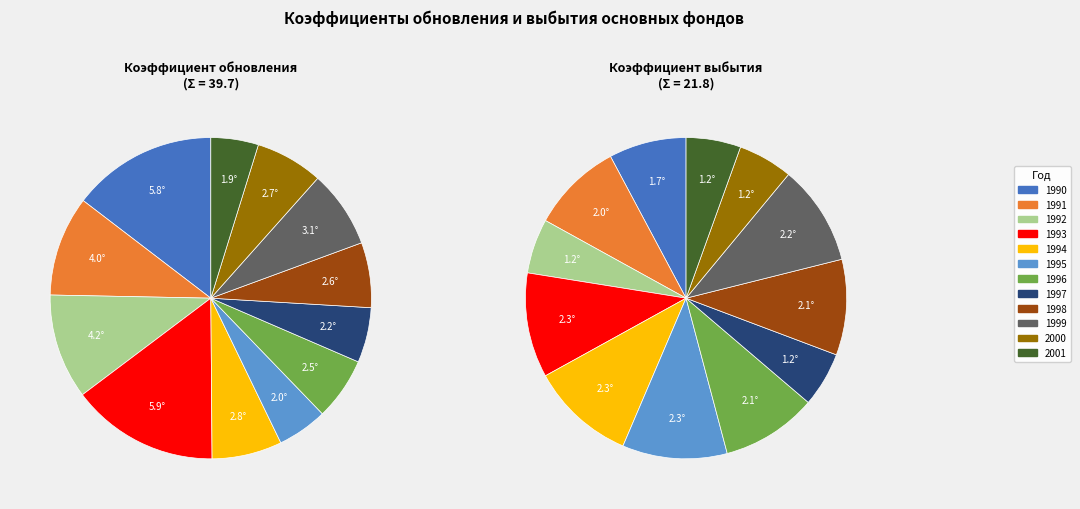

Which series has the widest spread of values?

Коэффициент обновления